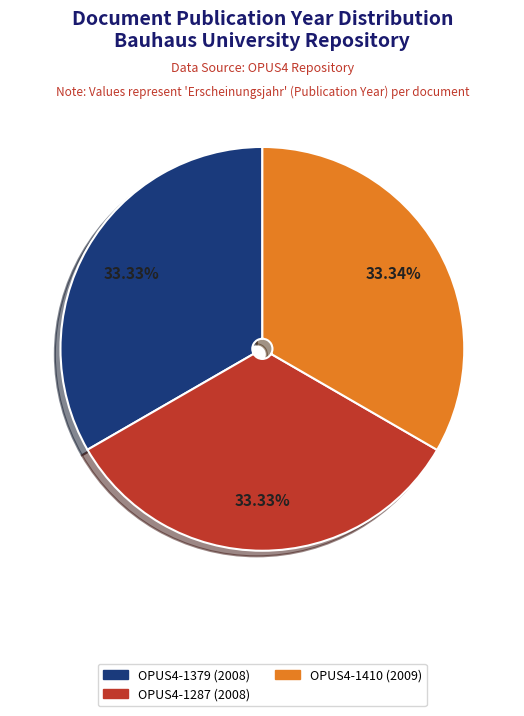

Does any single category account for the majority?

No